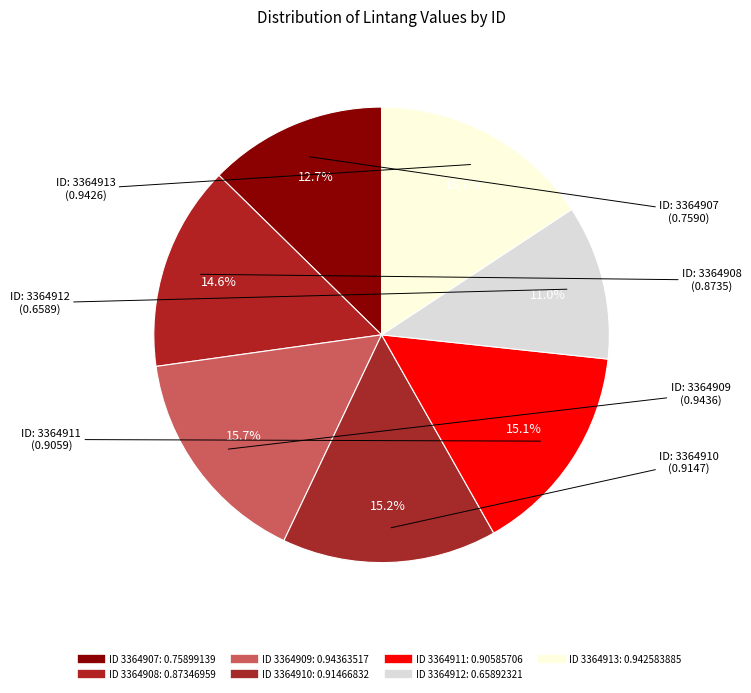

How many segments does this pie chart have?

7